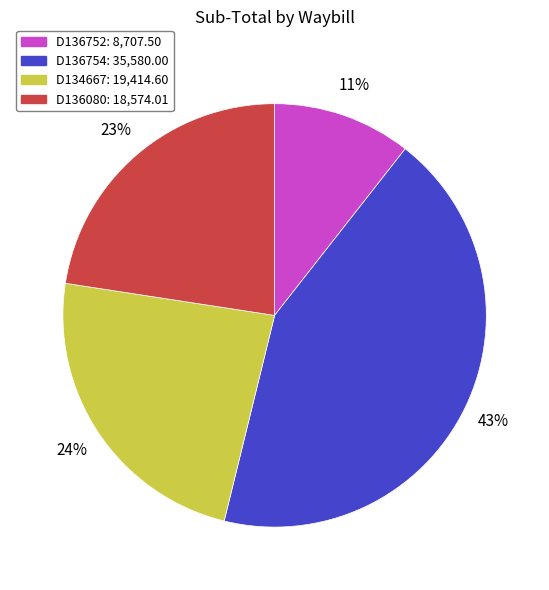

To the nearest percent, what percentage of the pie is D136080?

23%